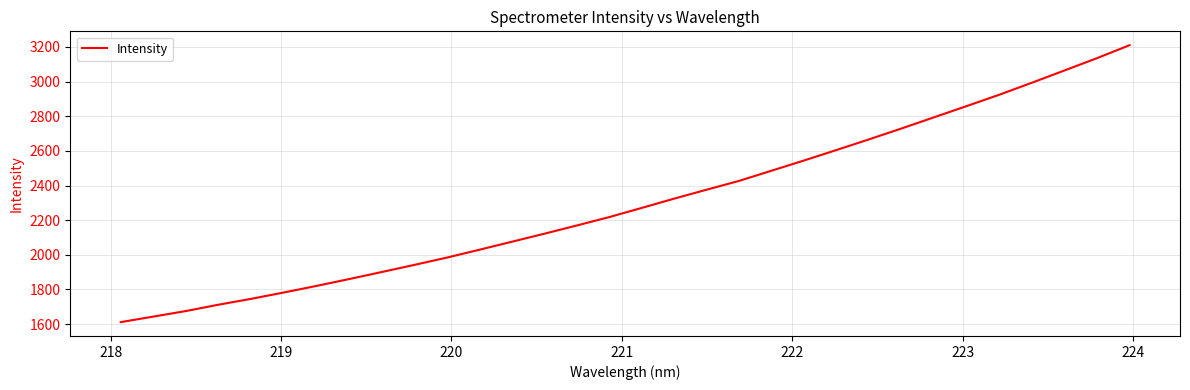

What is the greatest value displayed?

3210.2